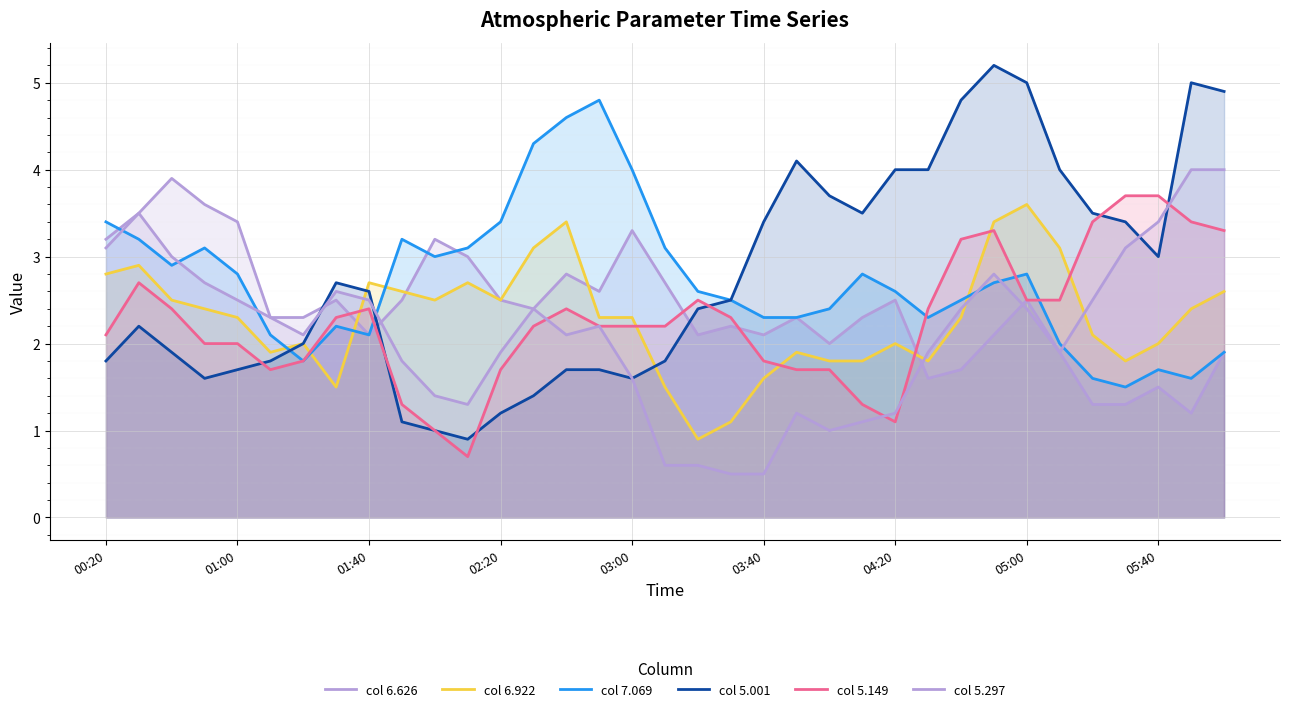

What is the value of the col 5.297 point at the 32nd from the left?

3.1